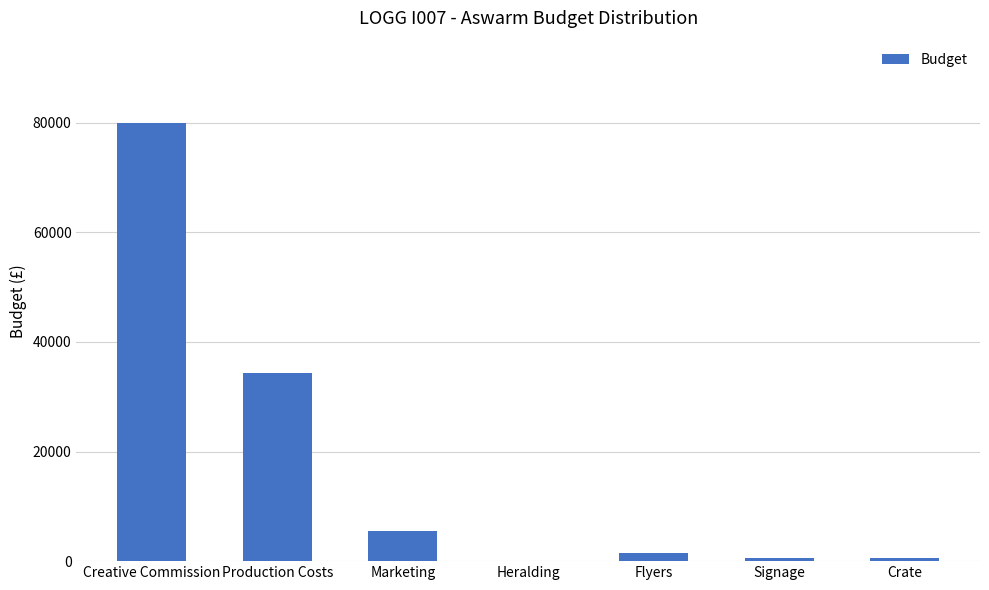

Which category has the highest value across all series?

Creative Commission